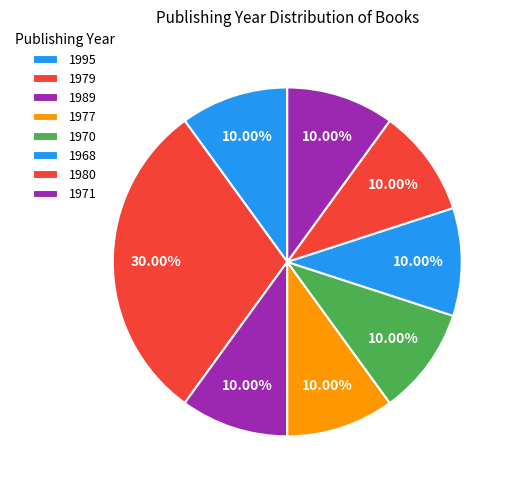

Is there a majority slice in this chart?

No